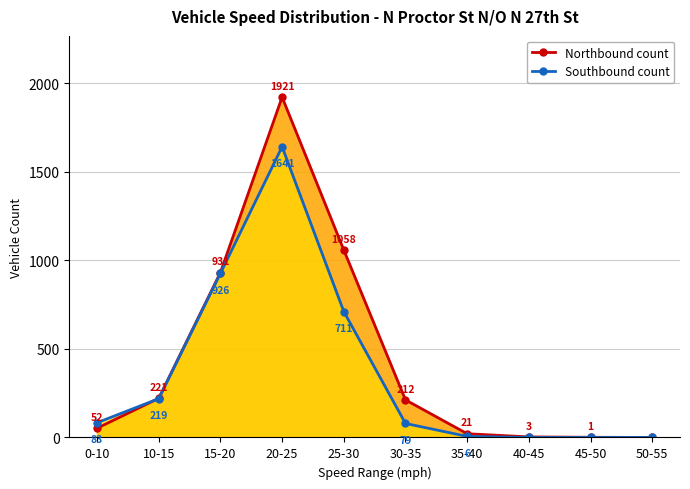

What is the greatest value displayed?

1921